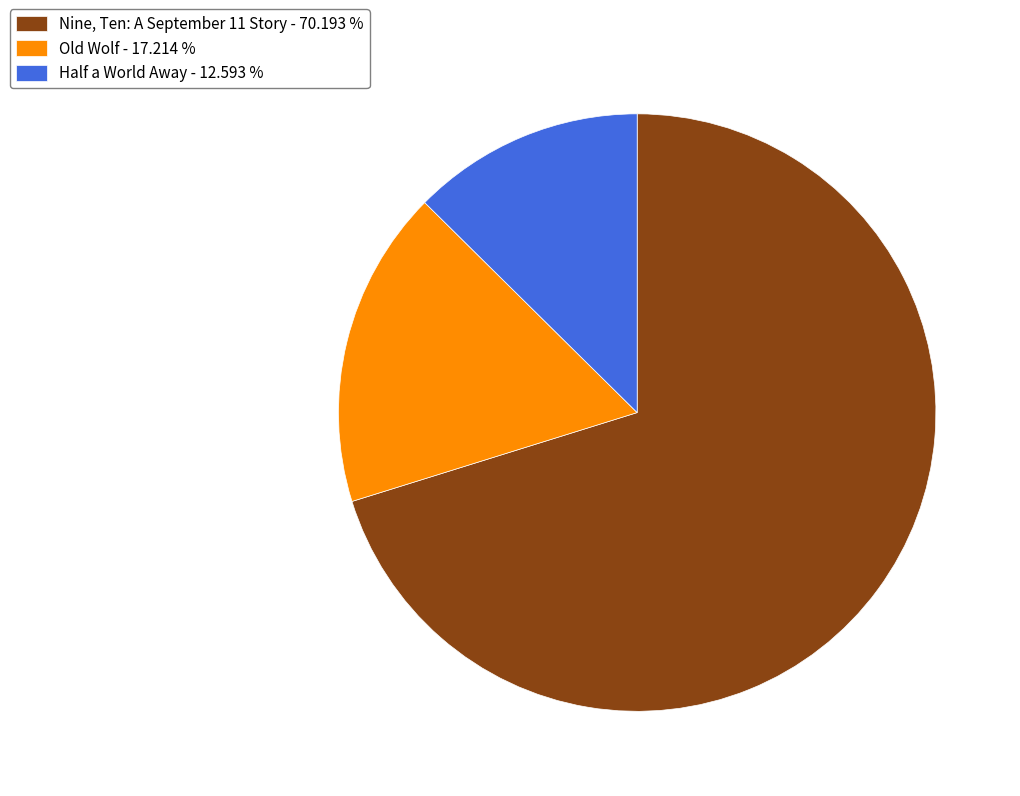

Which category accounts for the majority?

Nine, Ten: A September 11 Story